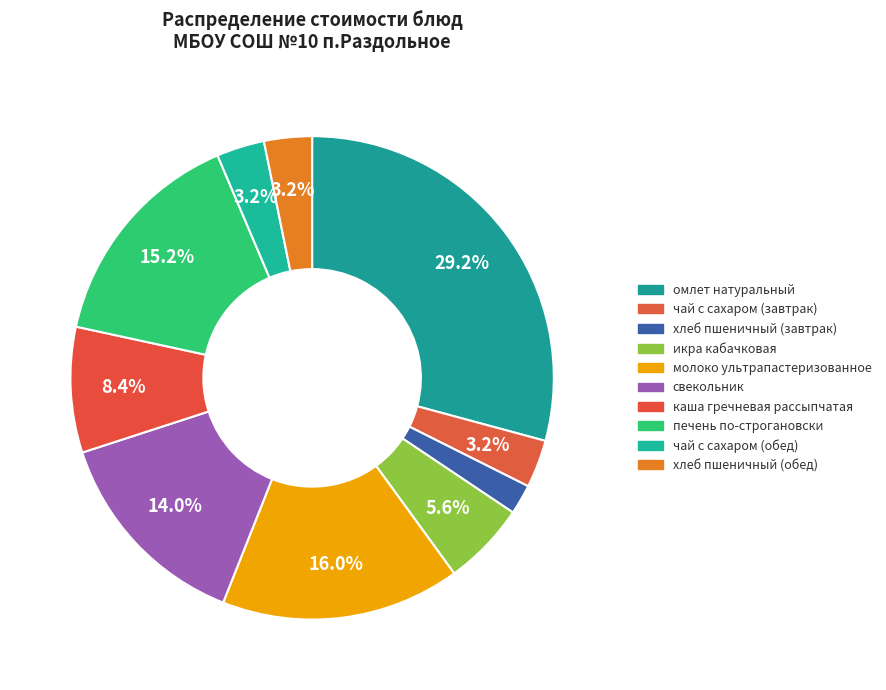

How many slices are in this pie chart?

10